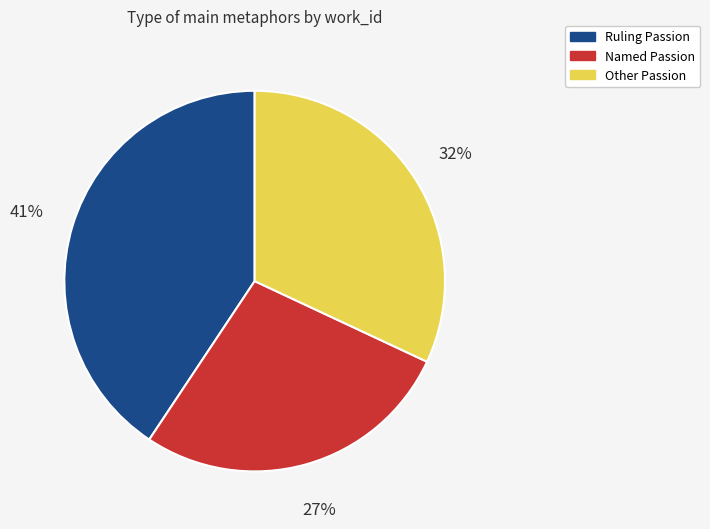

To the nearest percent, what is the average slice percentage?

33%